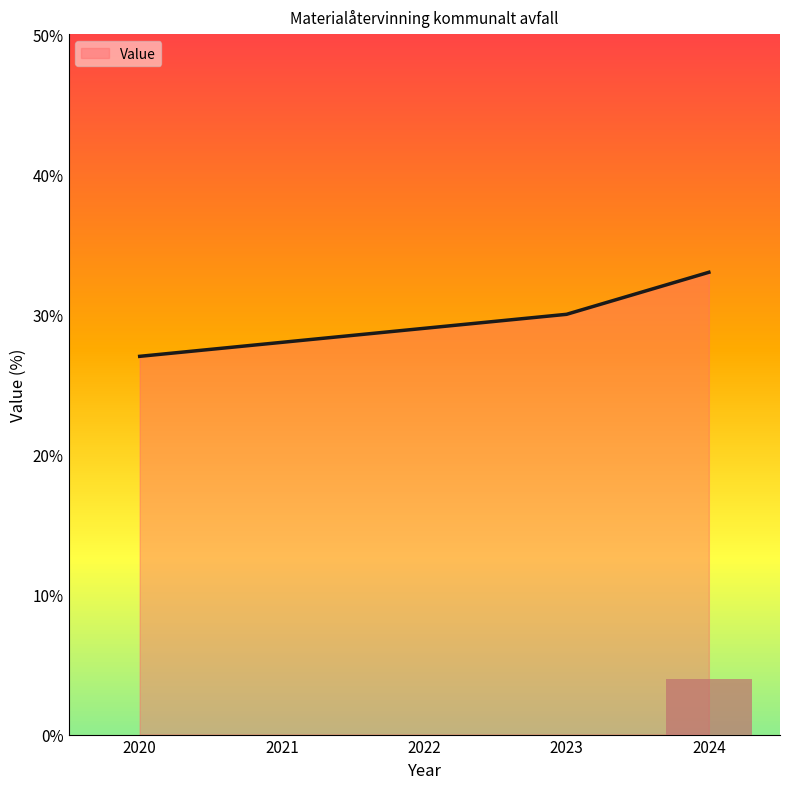

Approximately how many times larger is the value at 2021 compared to 2020?

1.0